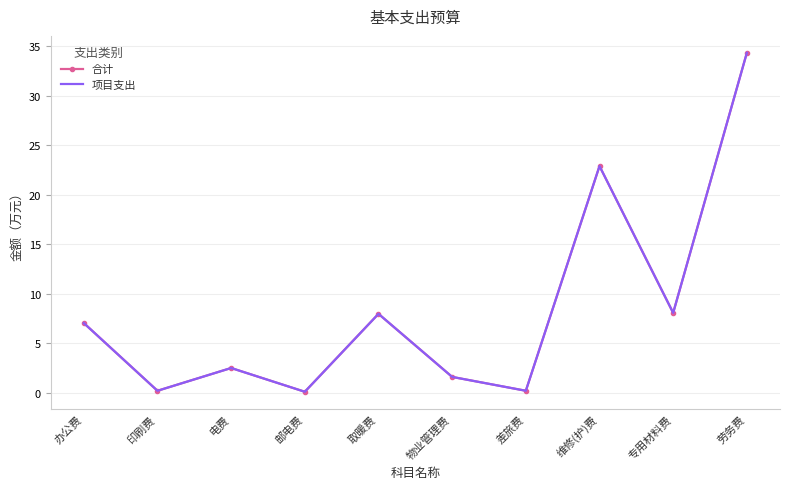

True or false: 合计 has more than 0 points higher than both neighbors.

True